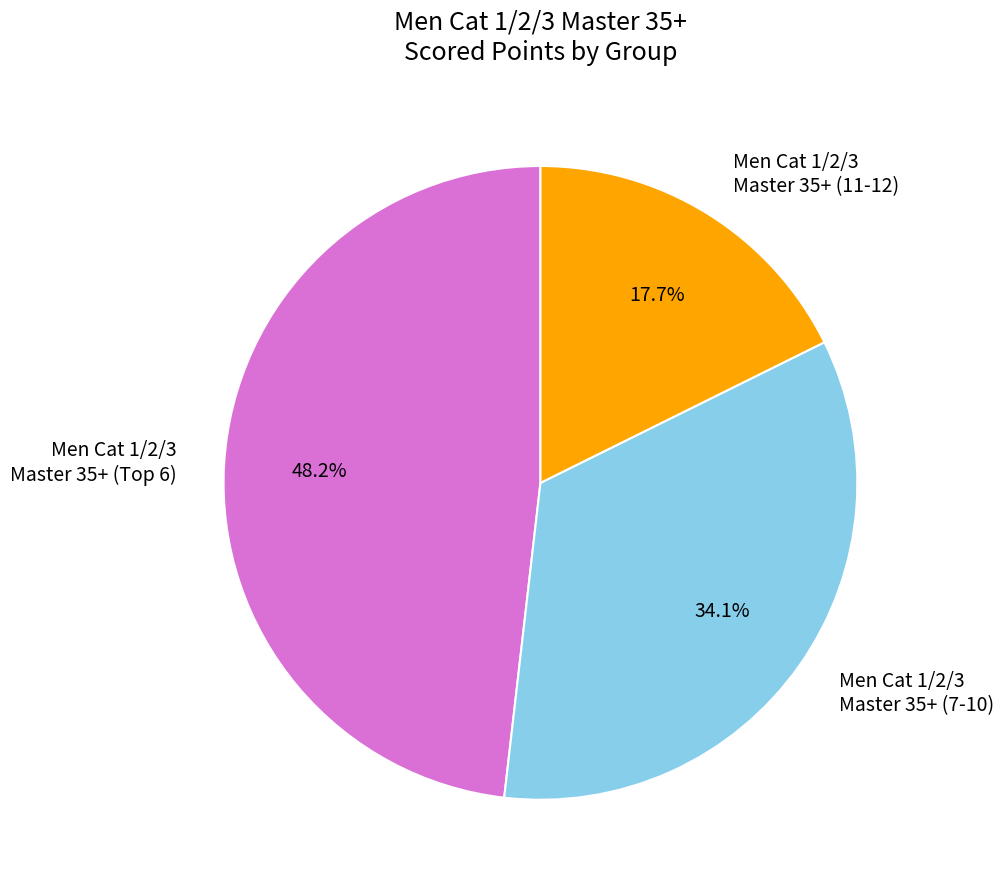

Rank the categories by value from lowest to highest.

Men Cat 1/2/3 Master 35+ (11-12), Men Cat 1/2/3 Master 35+ (7-10), Men Cat 1/2/3 Master 35+ (Top 6)